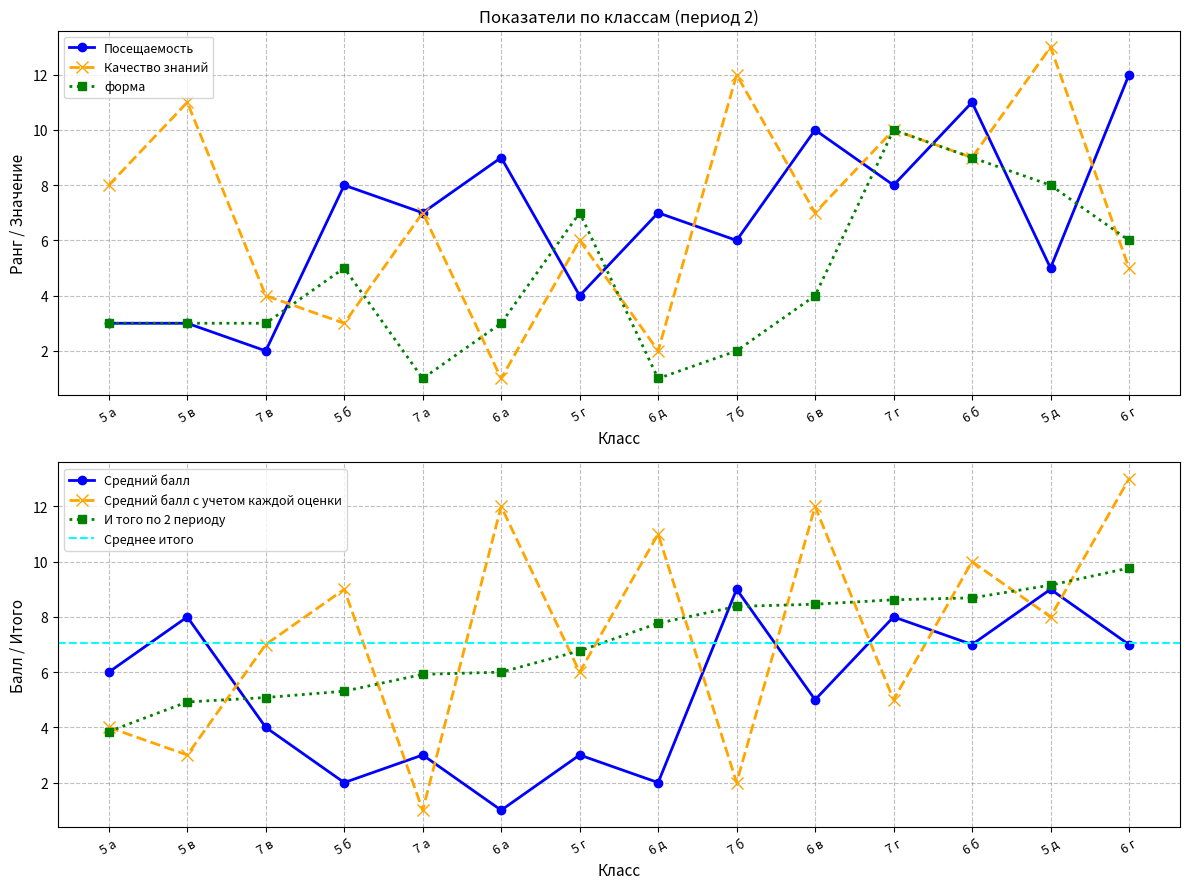

At which label does Качество знаний first exceed 7?

5 а